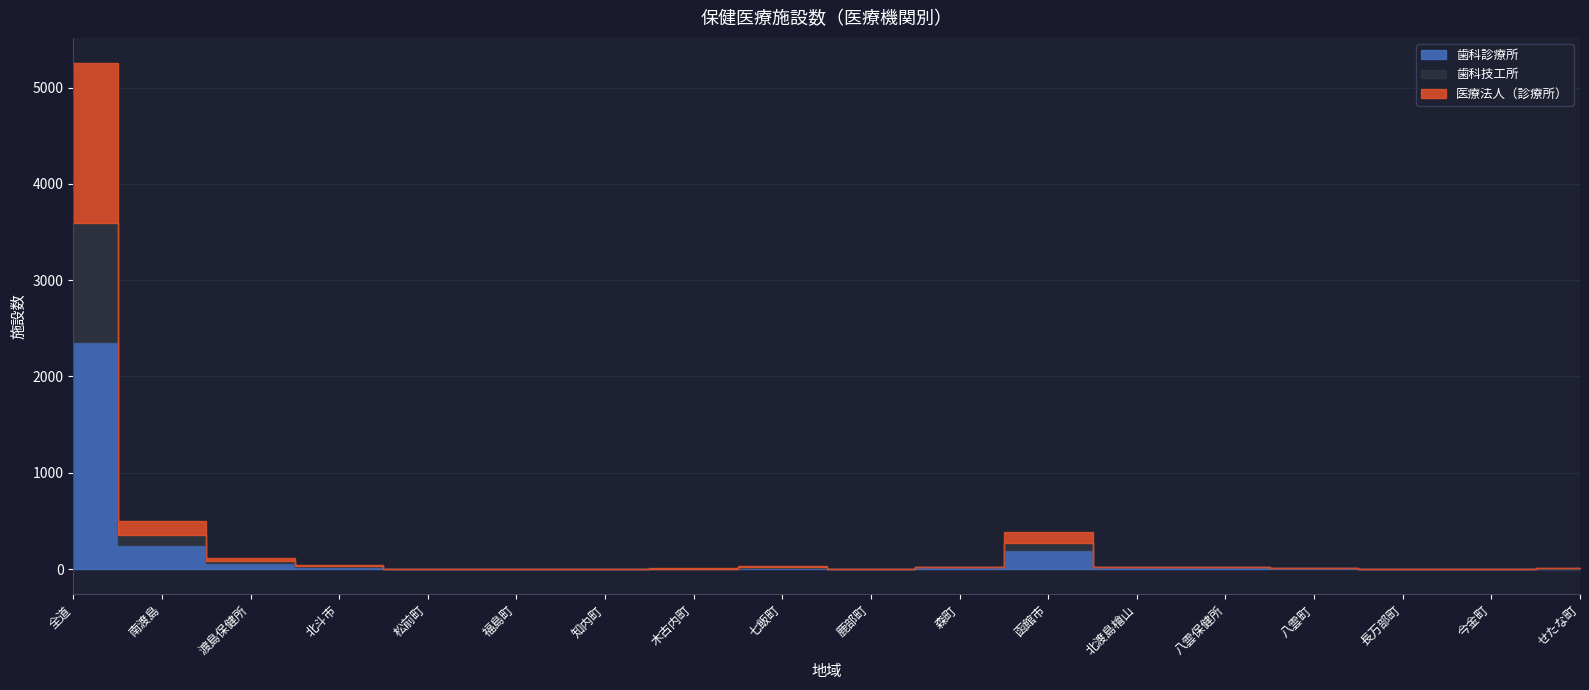

True or false: 歯科診療所 and 医療法人（診療所） cross at least once.

False